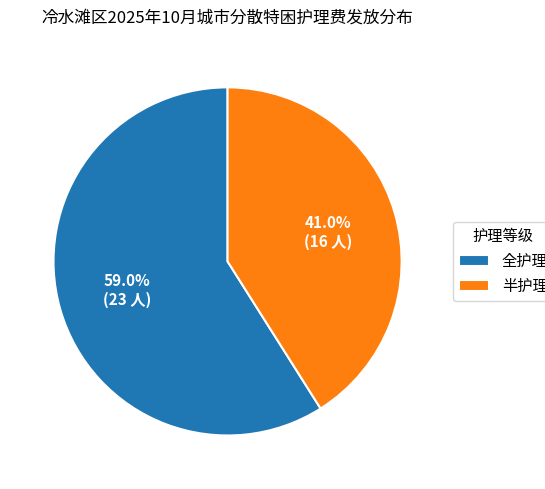

To the nearest percent, what is the difference between the largest and smallest slice percentages?

18%